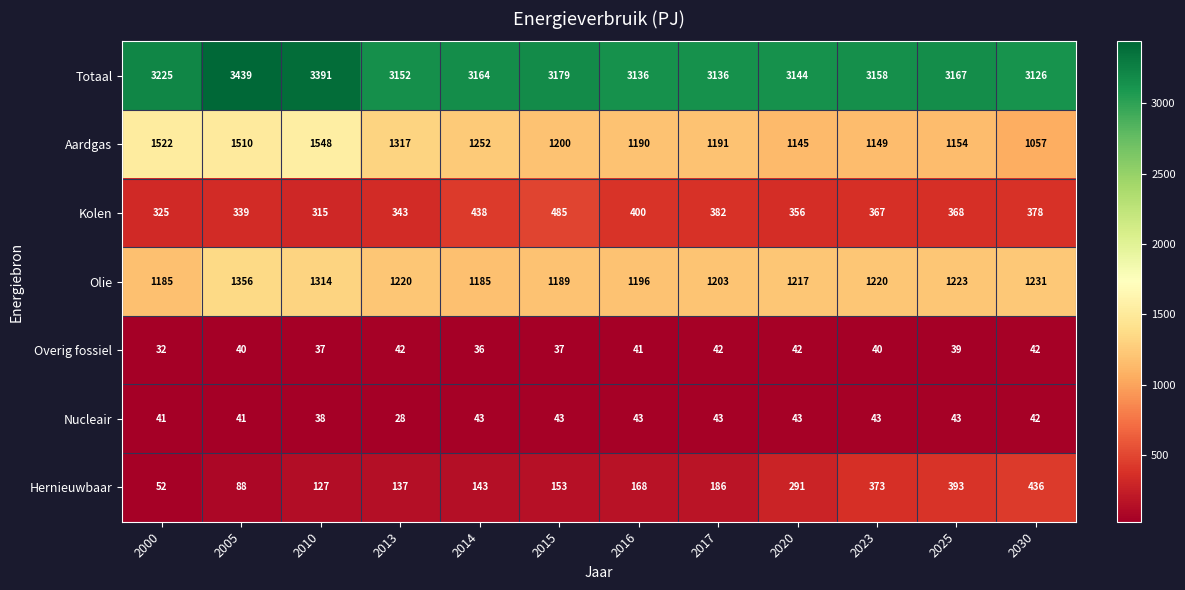

What is the approximate value of Overig fossiel at 2015, to the nearest 5?

35